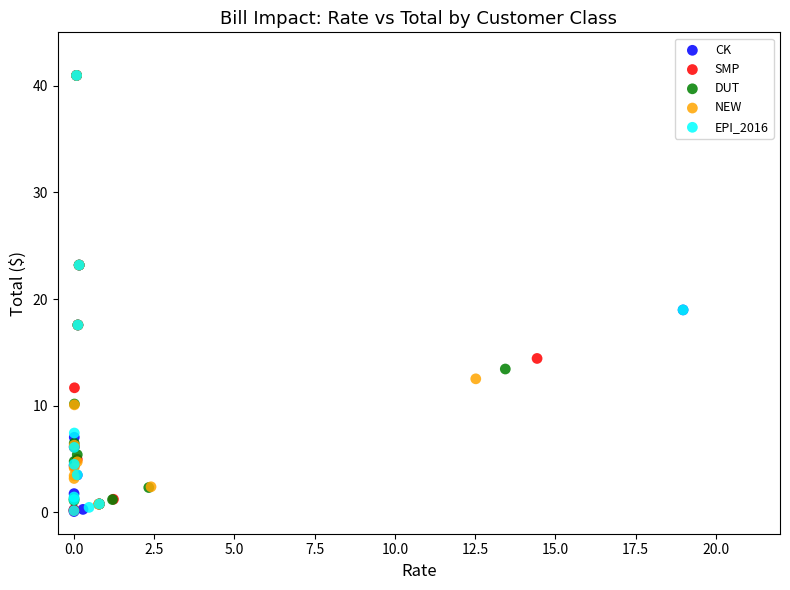

What are all the series names shown in the legend?

CK, SMP, DUT, NEW, EPI_2016